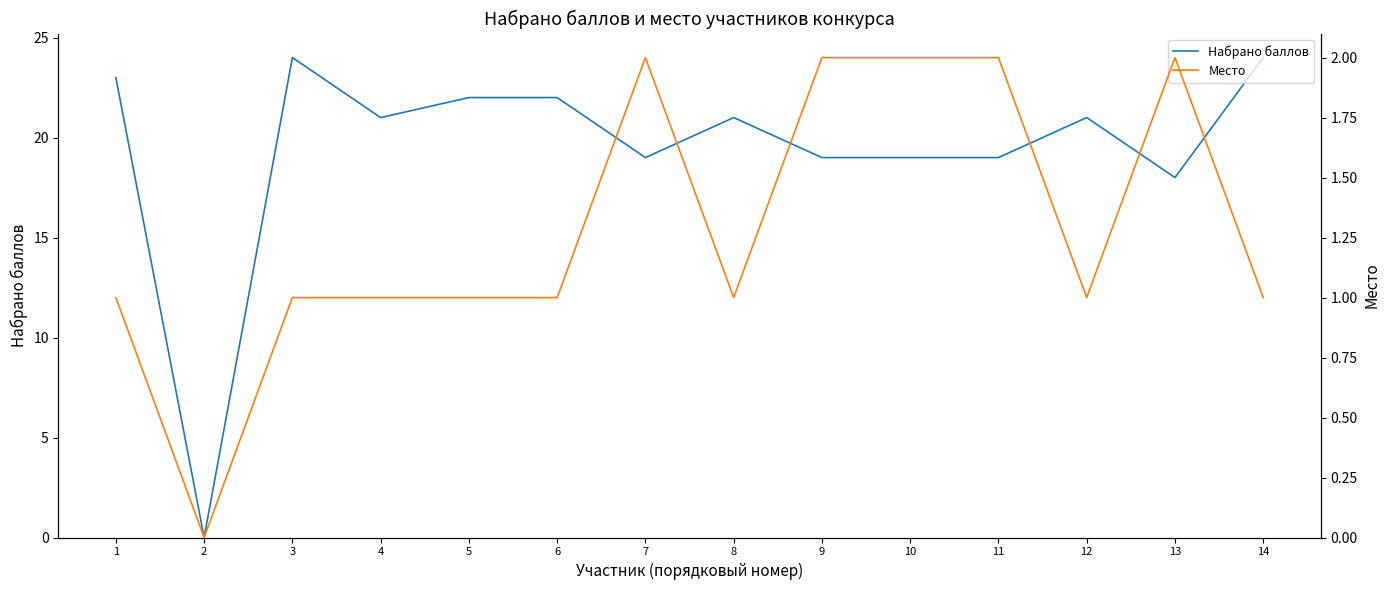

How many series are shown in this chart?

2